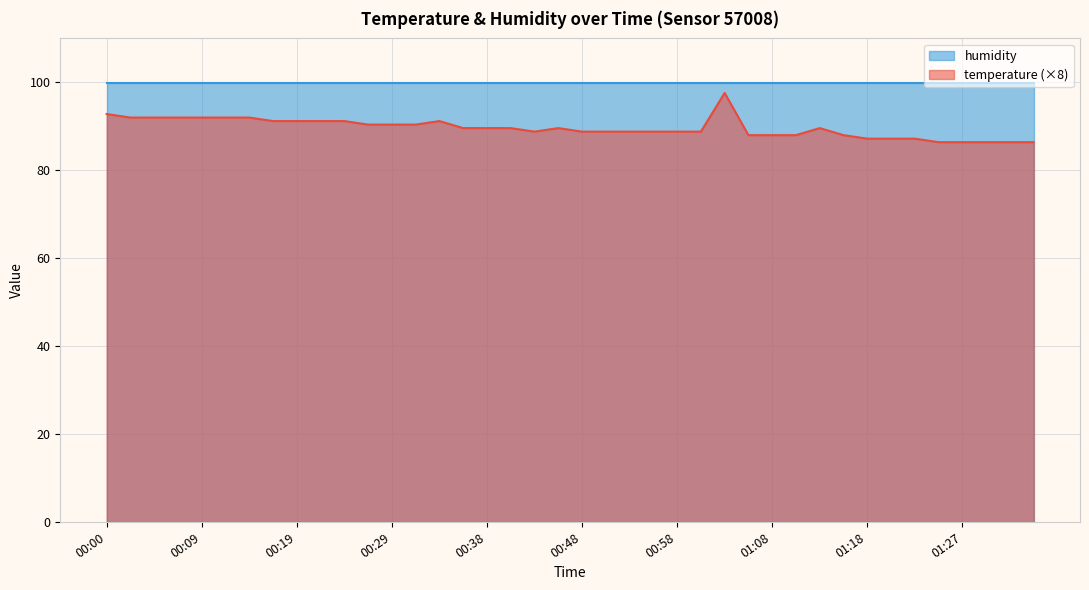

Does the chart have visible grid lines?

Yes